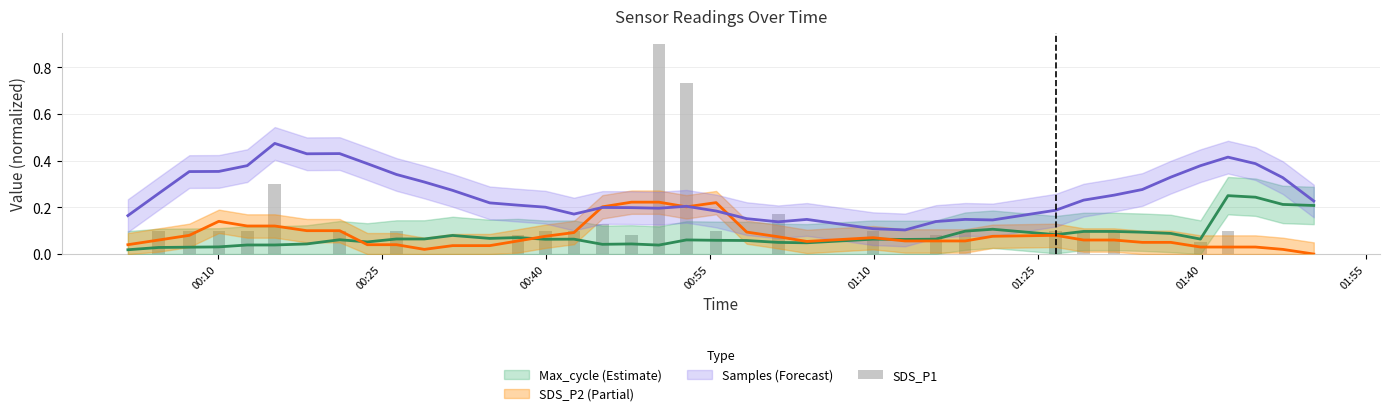

What is the difference between the second highest and second lowest values?

0.7